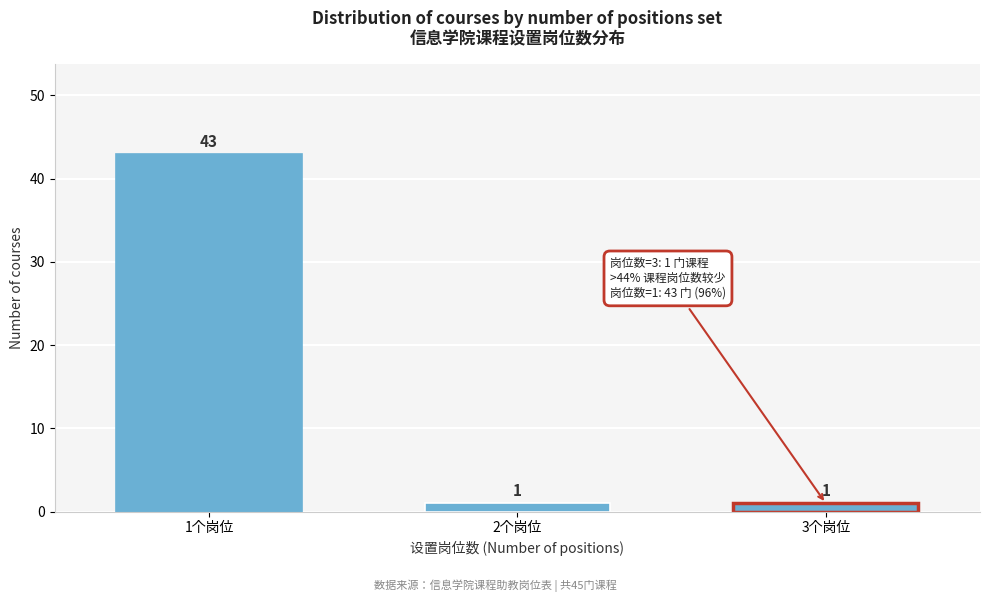

Reading left to right, transcribe all the data shown in this chart.

1个岗位=43	2个岗位=1	3个岗位=1